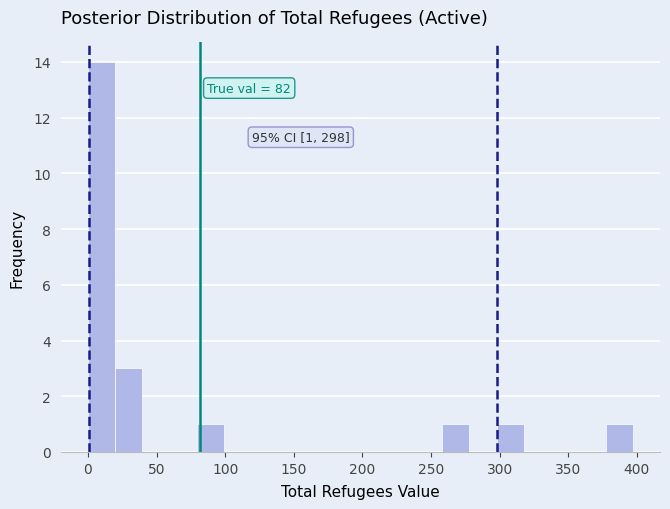

Around what value on the x-axis is the tallest bar? Give the approximate position of its centre, as read against the axis.

10